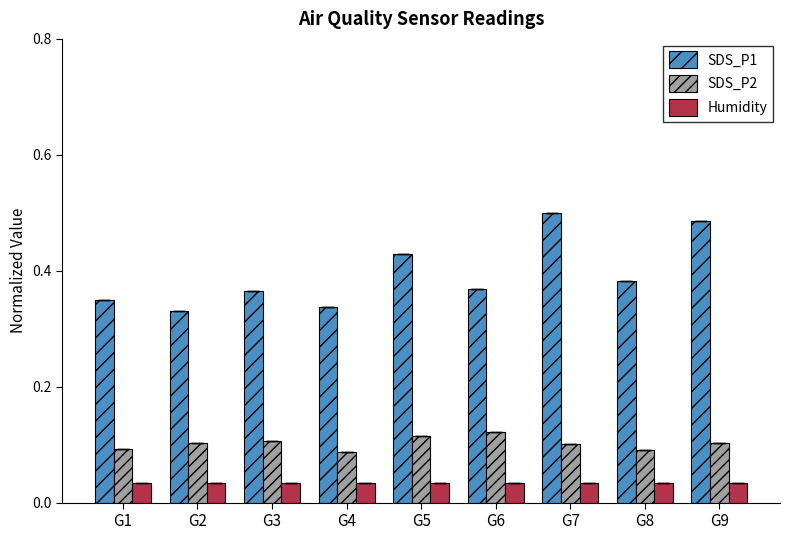

Does the chart contain stacked bars?

No